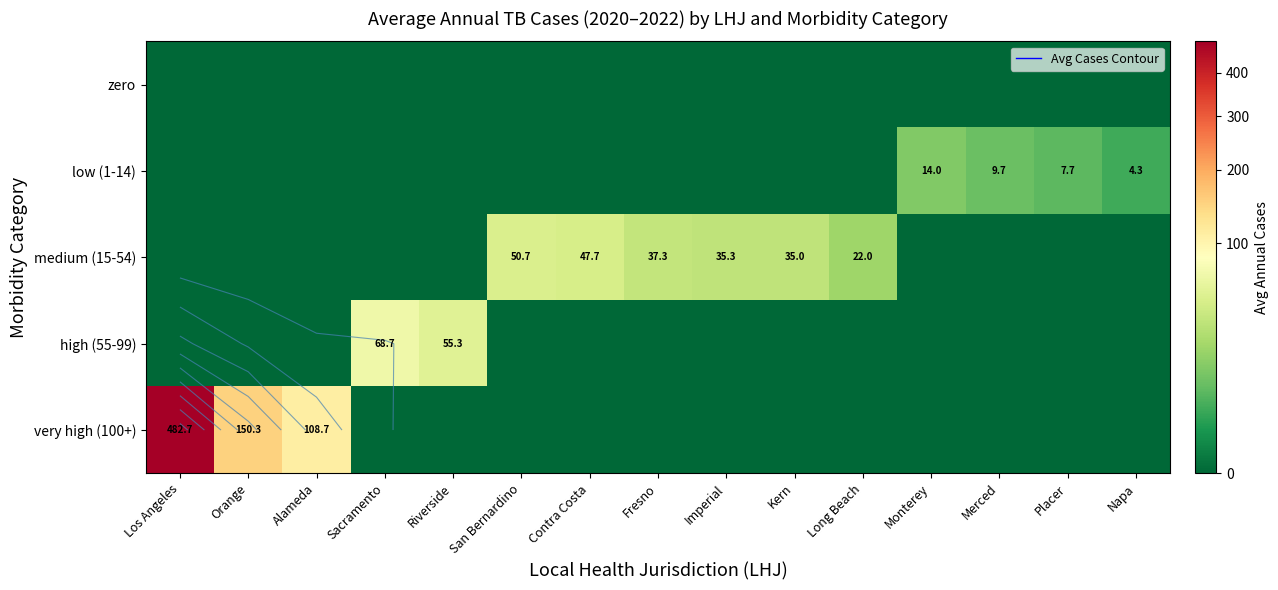

Count the number of categories in the chart.

15